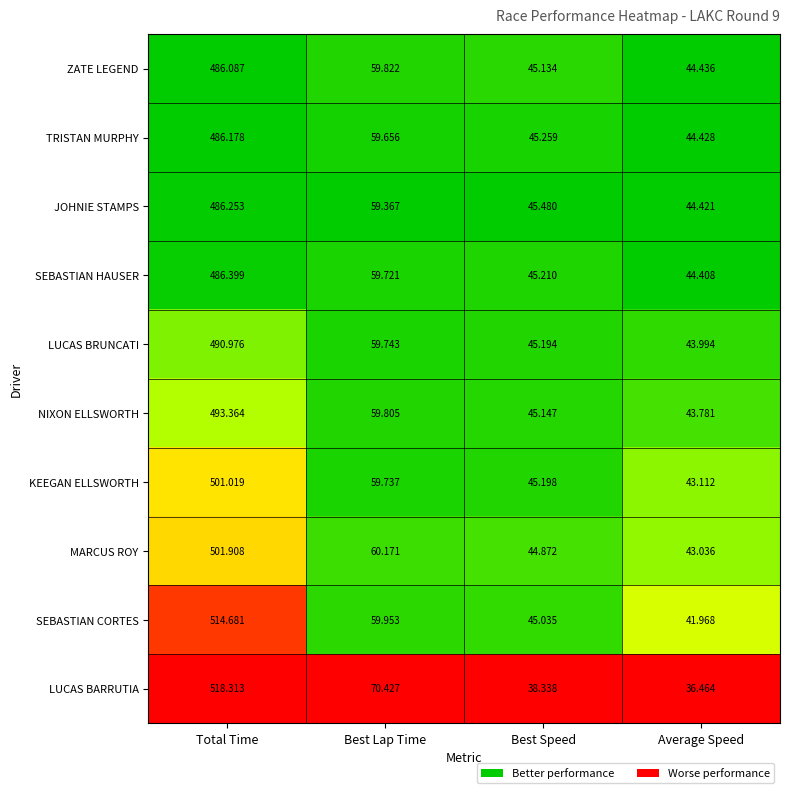

Count the number of categories in the chart.

4